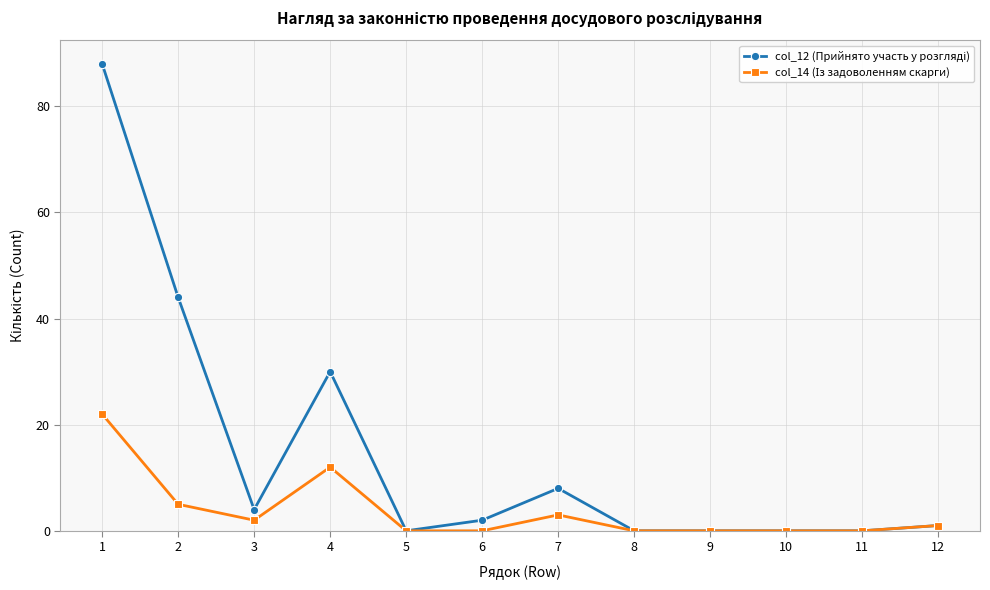

At how many categories does at least one series exceed 29?

3